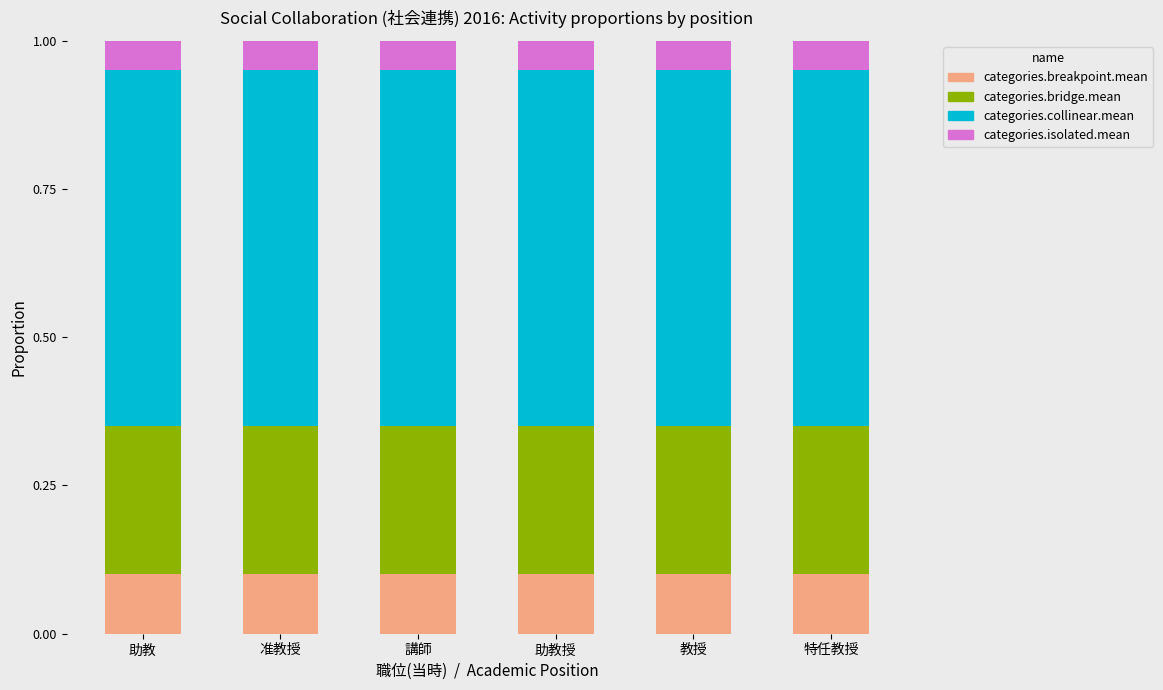

Is it true that categories.breakpoint.mean equals 0.0 at 講師?

False